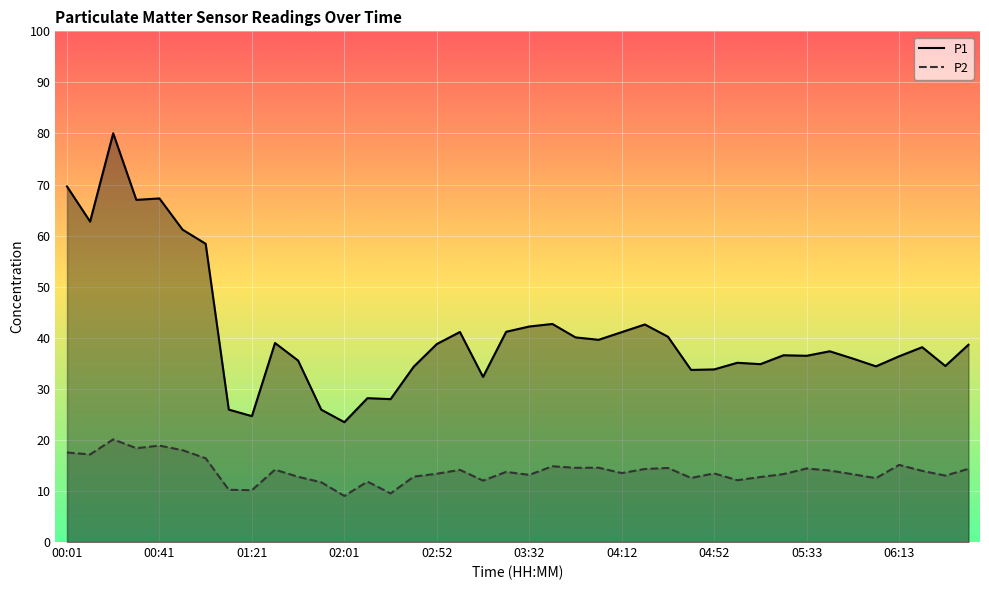

How many data points in P1 are less than 38?

20